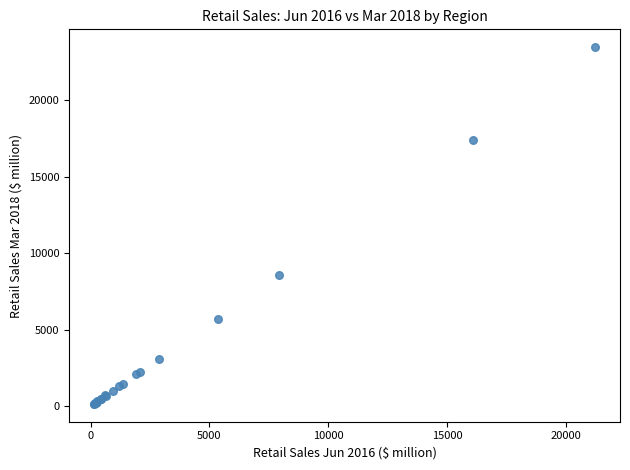

What Y value in the scatter plot is closest to 11804?

8549.2